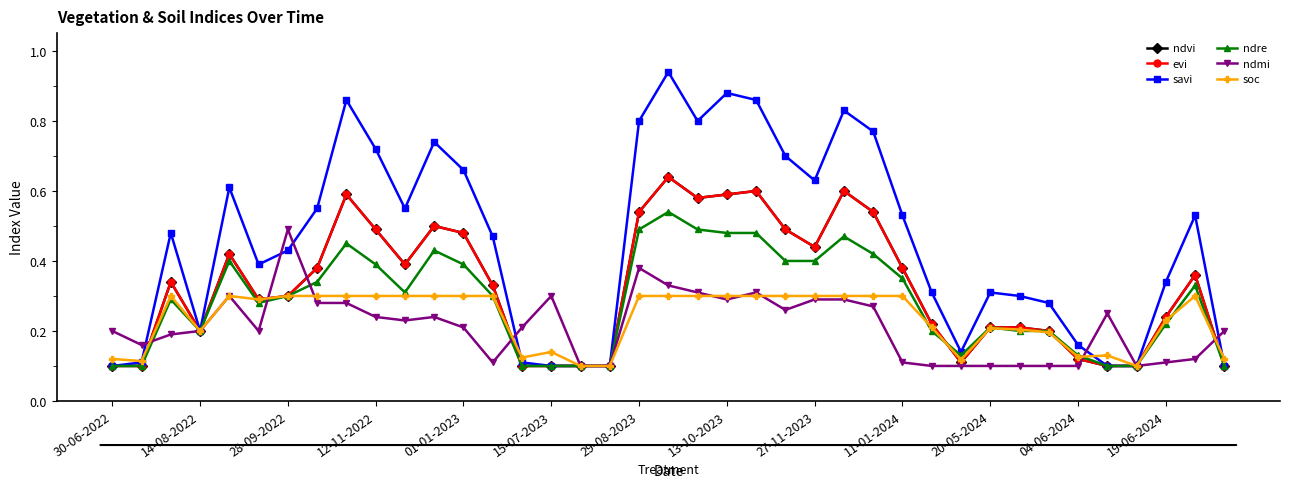

Is this an area chart (filled region under the line)?

No